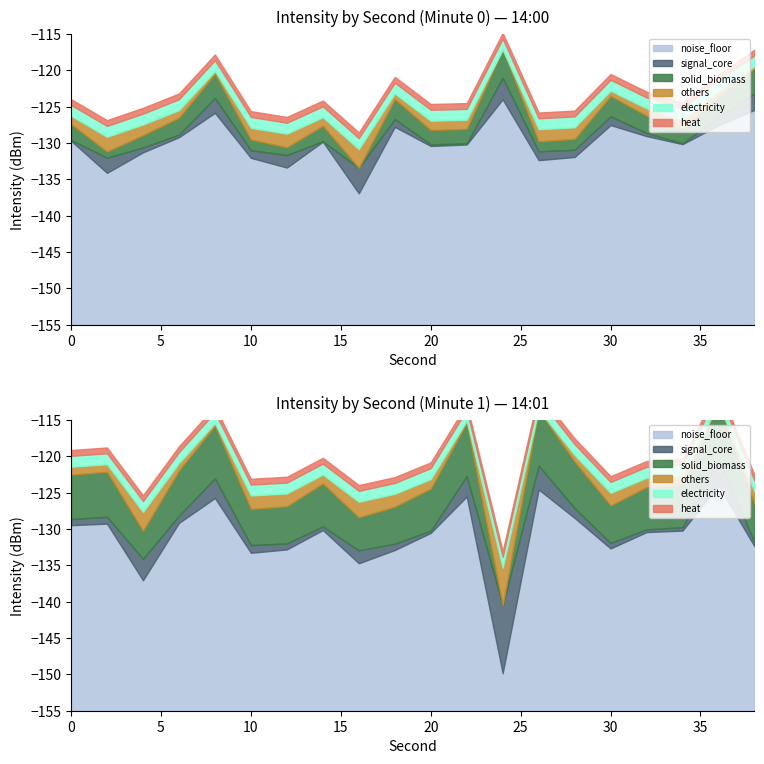

Which has a higher value, 36 or 22?

36